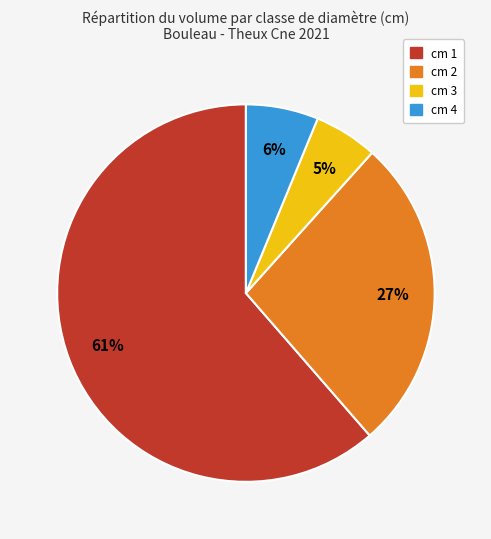

To the nearest percent, what is the combined percentage of cm 3 and cm 2?

32%